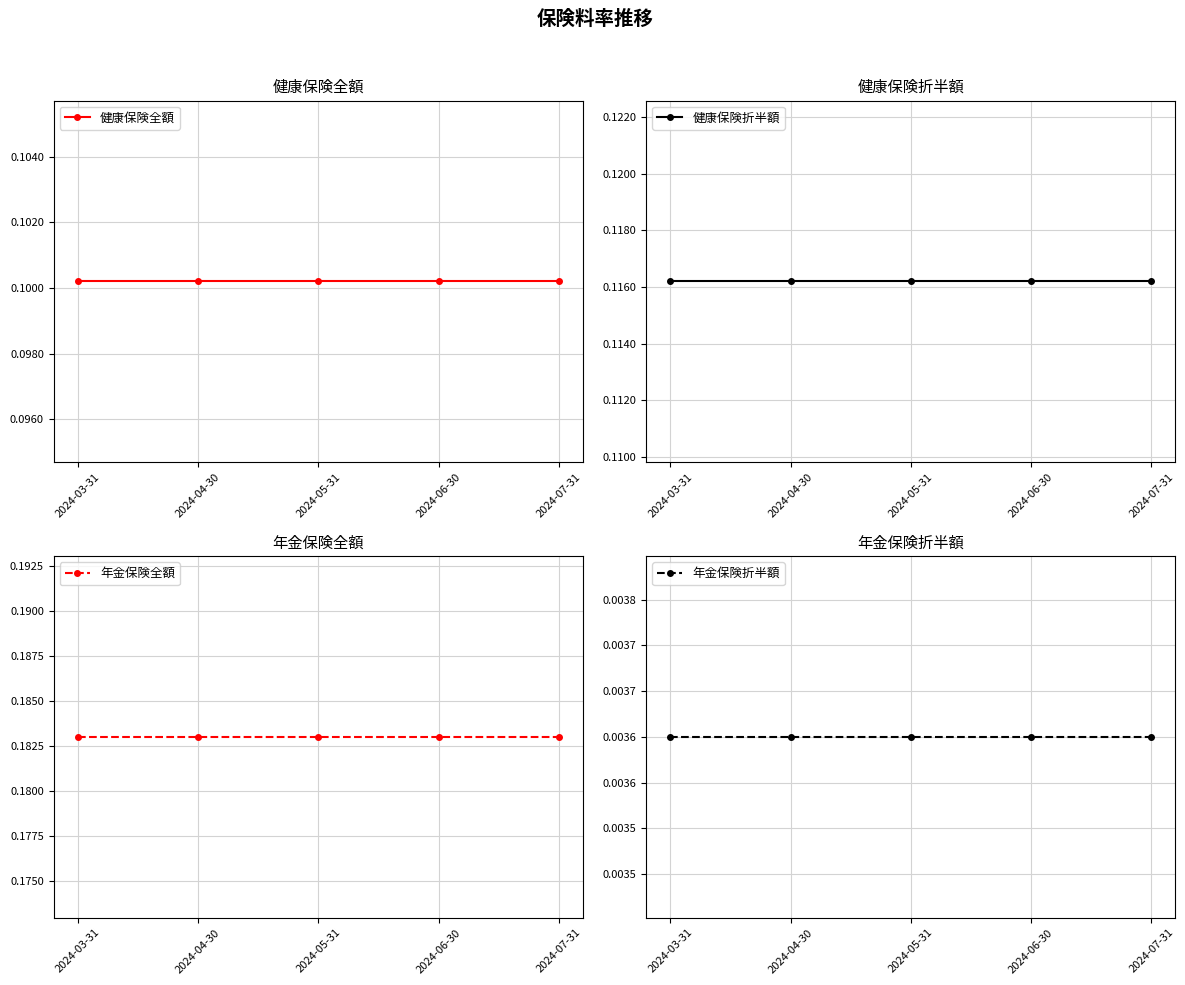

True or false: 年金保険折半額 has more than 1 points higher than both neighbors.

False